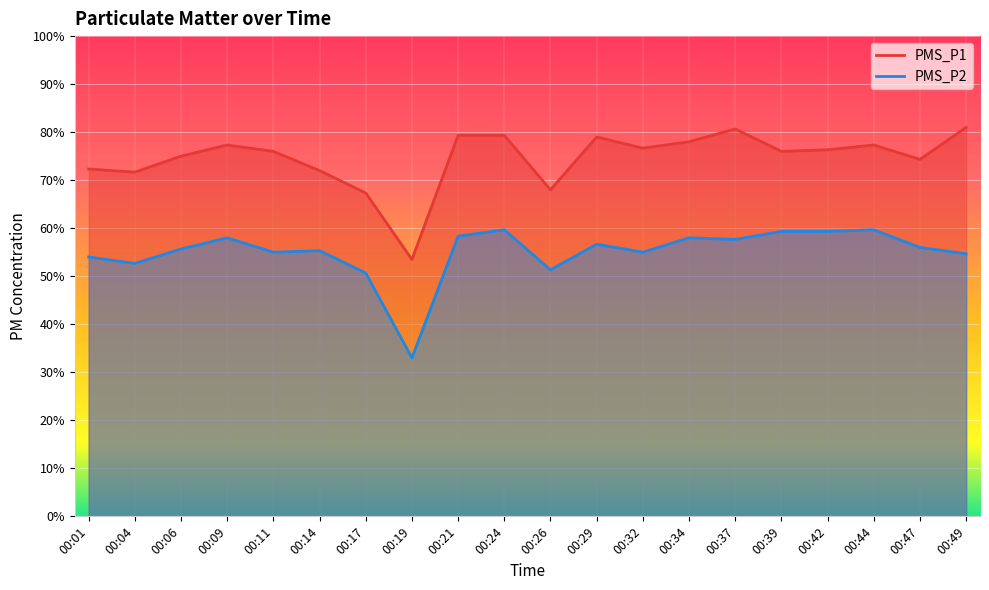

How many interior local valleys does the PMS_P2 series have?

6